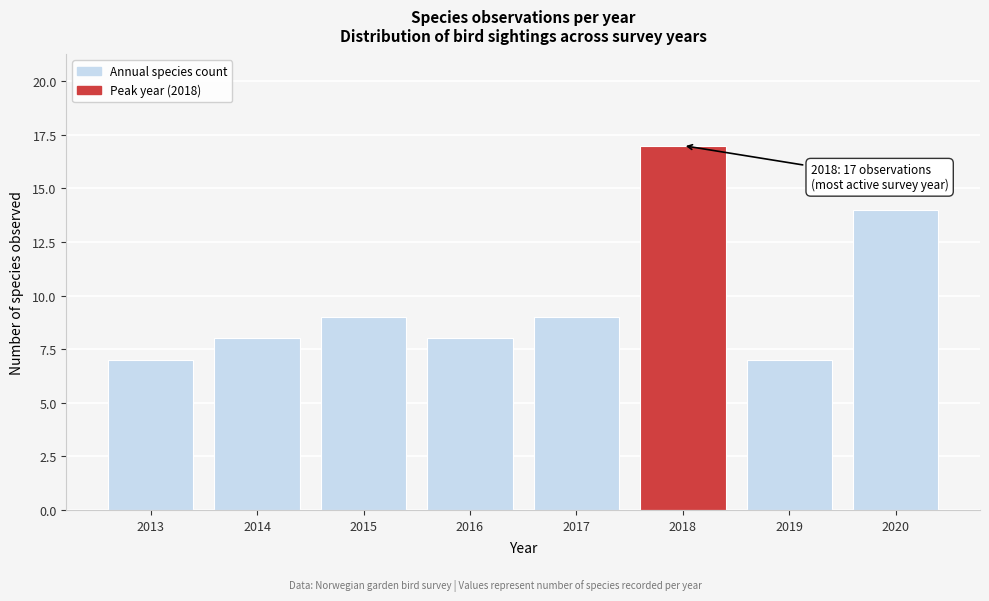

Reading left to right, transcribe all the data shown in this chart.

2013=7	2014=8	2015=9	2016=8	2017=9	2018=17	2019=7	2020=14